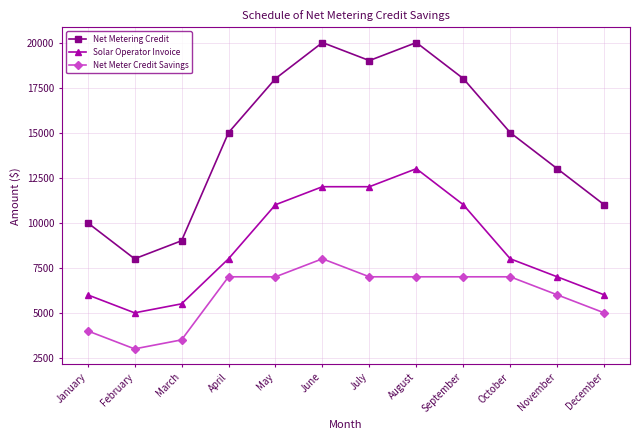

True or false: Net Metering Credit has a value of 26654 at April.

False